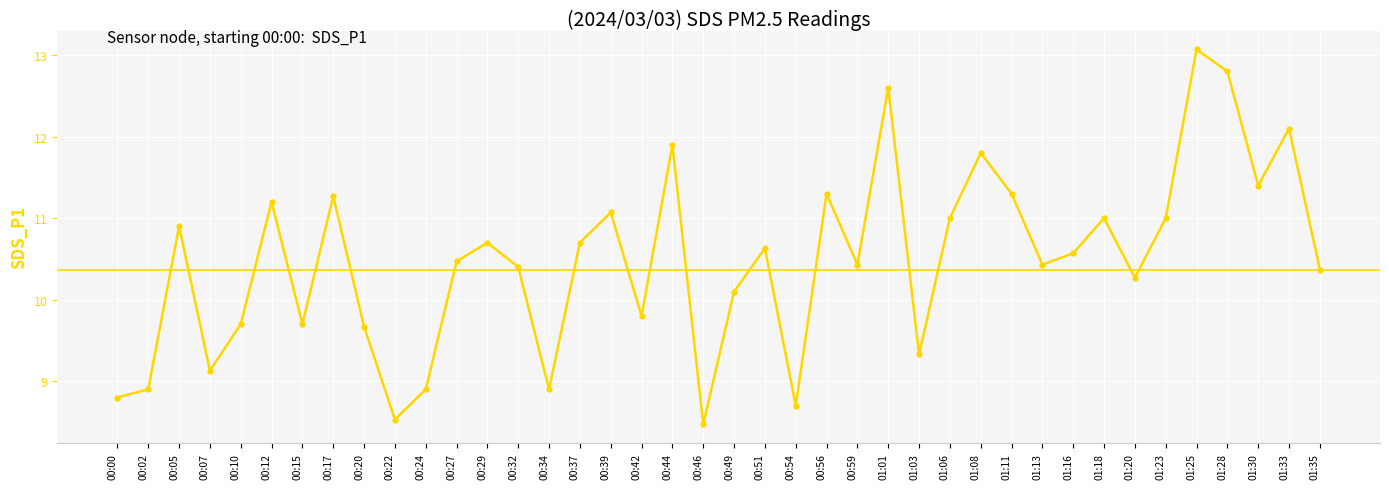

Which label corresponds to the largest value in the chart?

01:25